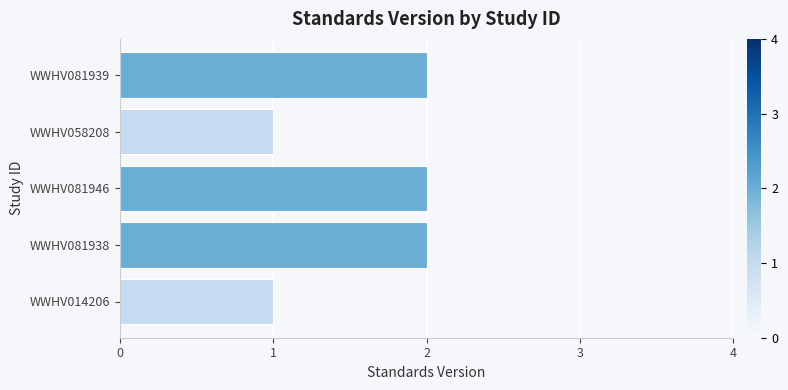

True or false: the data shows 2 at WWHV081938.

True